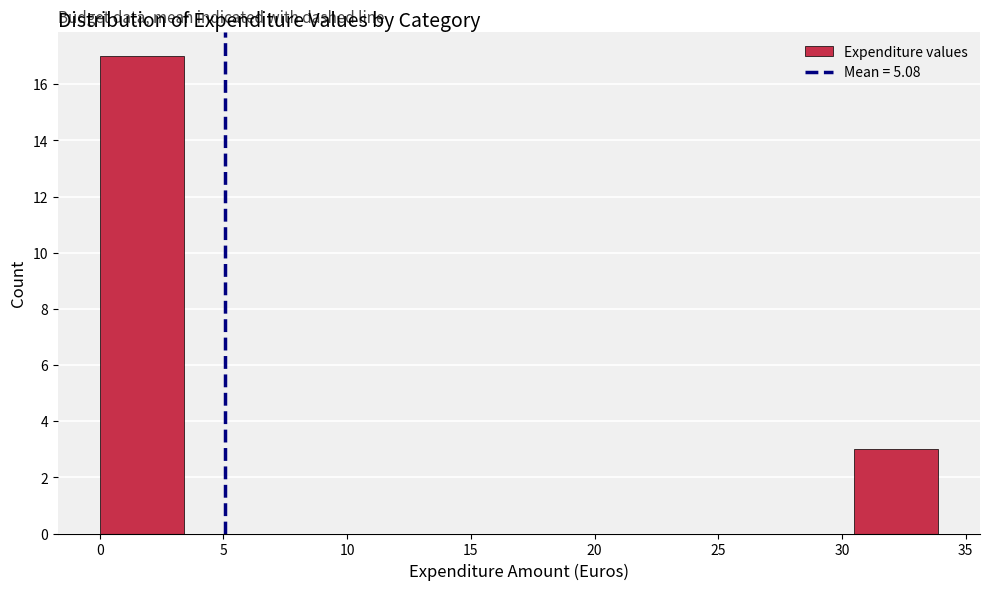

Over which range of the x-axis is the bar tallest?

0.0 to 3.5